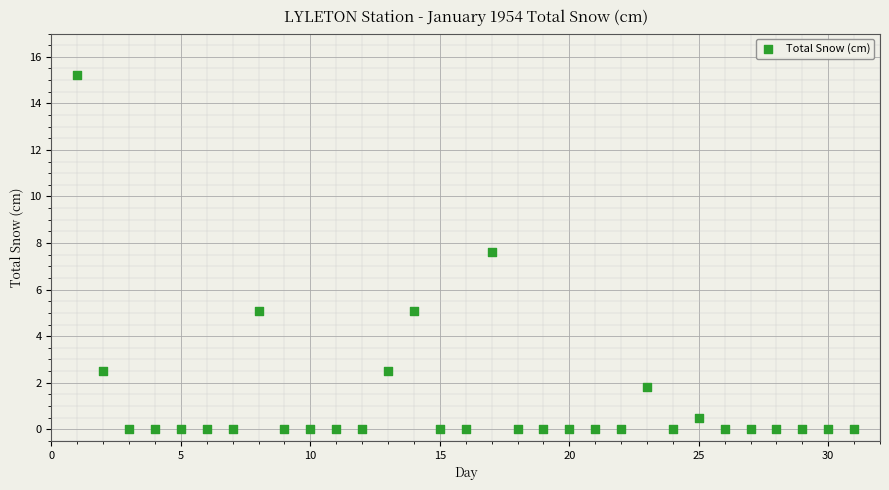

What Y value in the scatter plot is closest to 7?

7.6